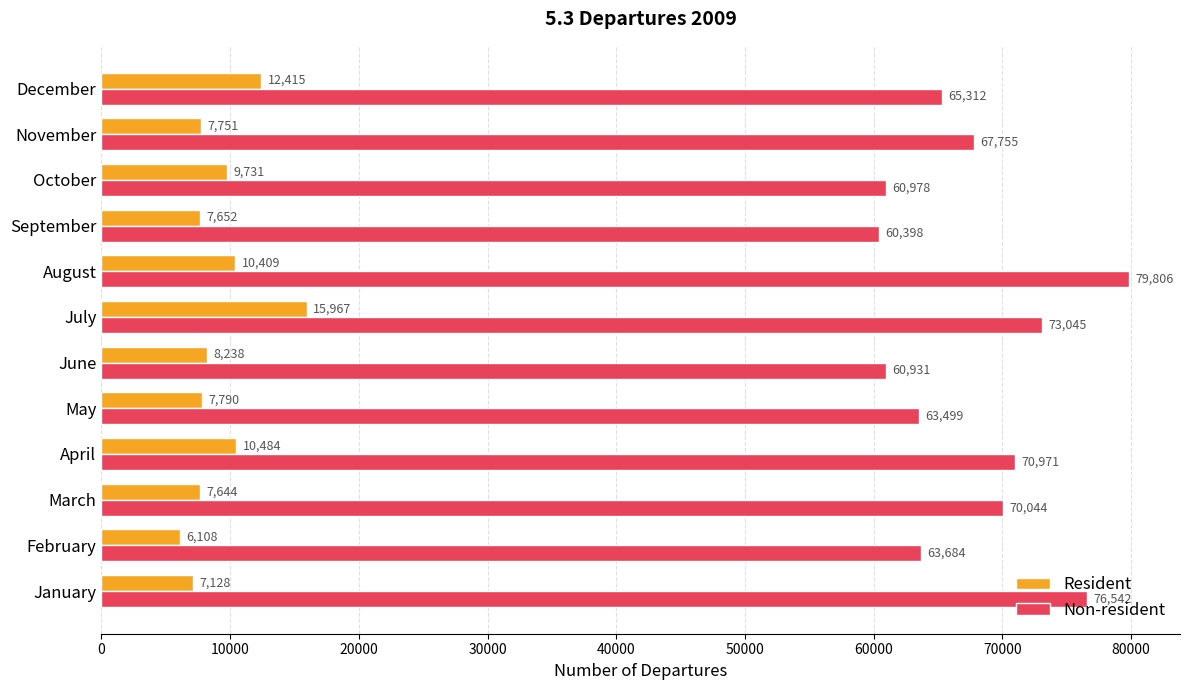

The Resident series shows 10761 at February. True or false?

False